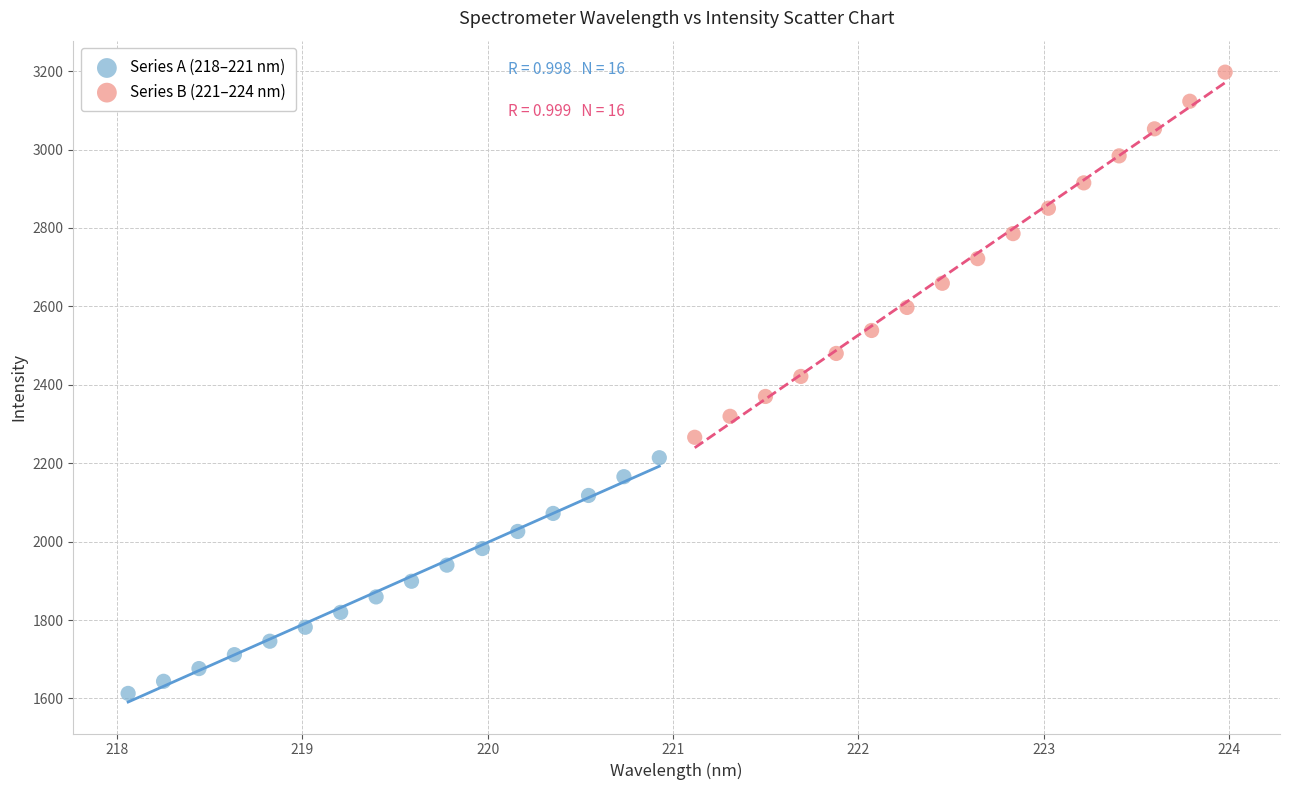

Which series has the widest spread of Y values?

Series B (221–224 nm)